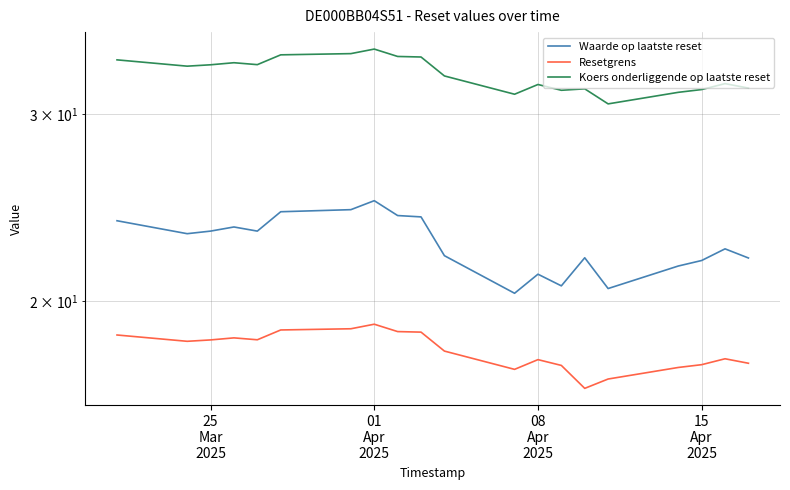

How many lines are shown in the chart?

3